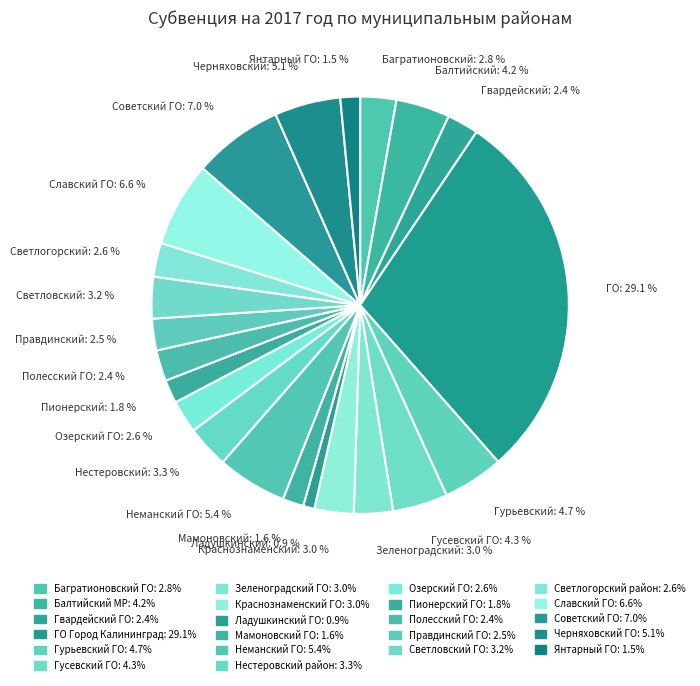

How many slices are in this pie chart?

22